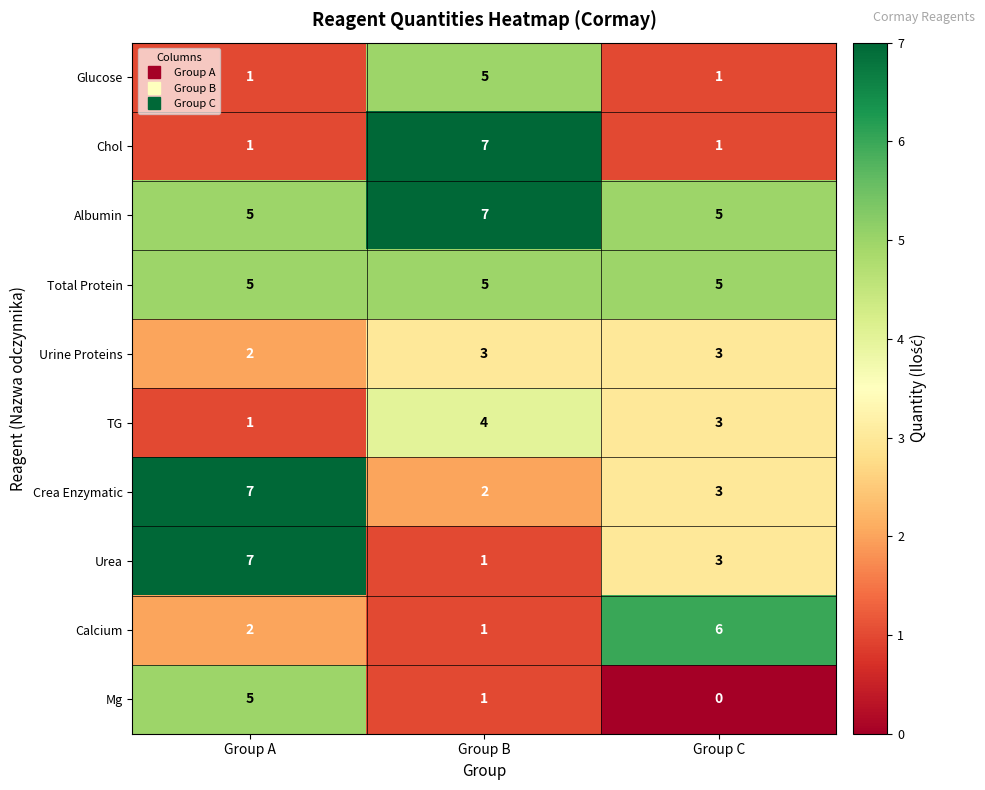

The value of TG at Group C is 1. True or false?

False